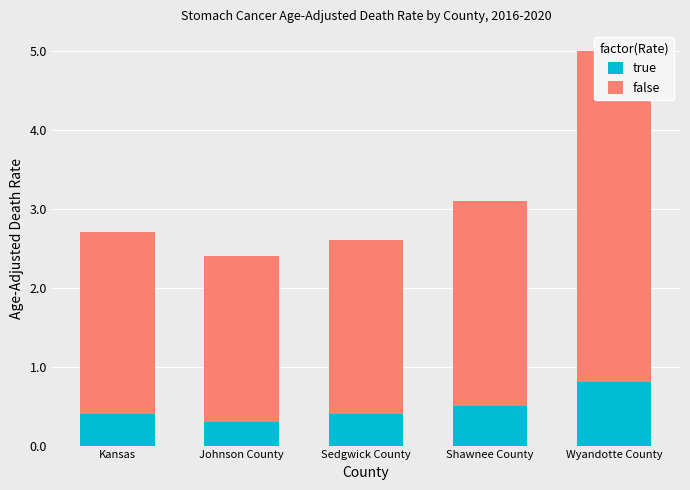

How many bars are there in total?

10